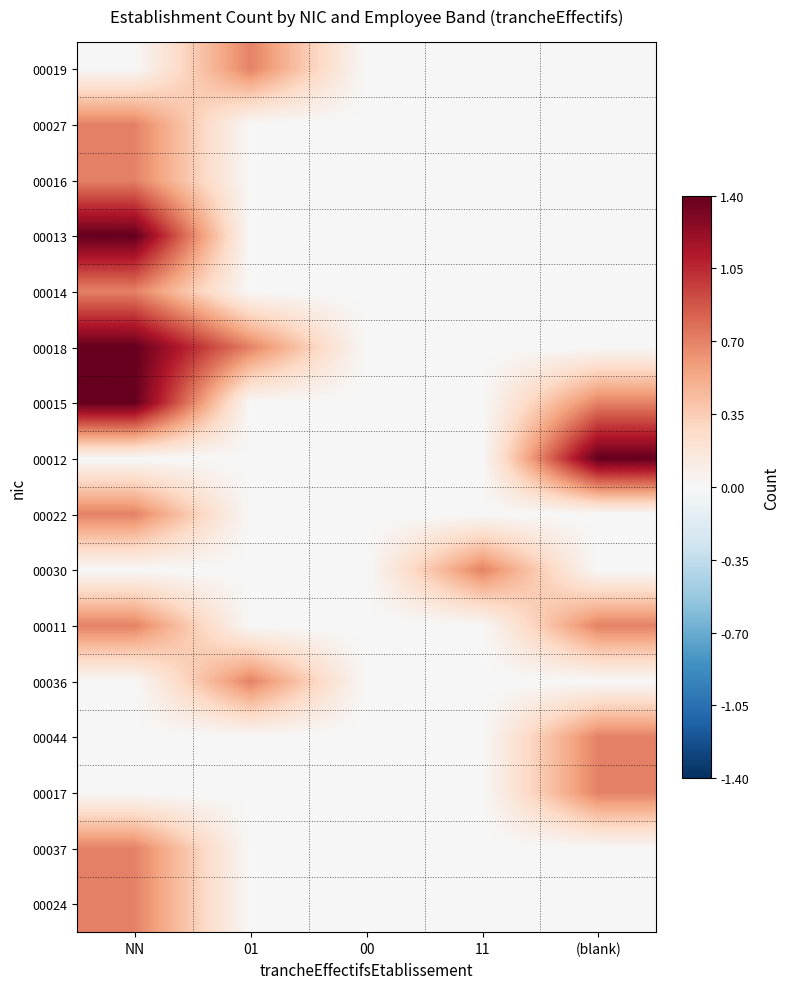

Which has a higher value, 00 or 11?

00